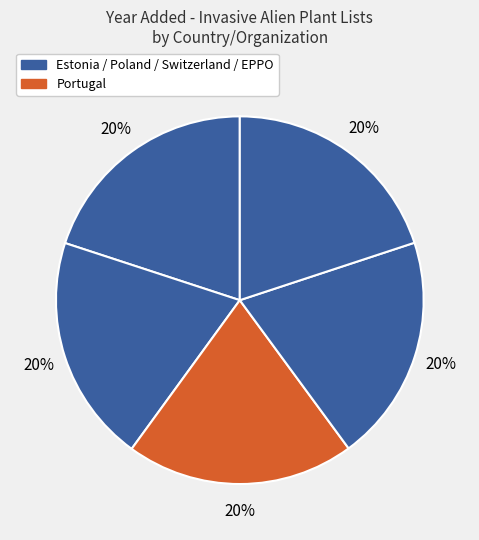

How many segments does this pie chart have?

5